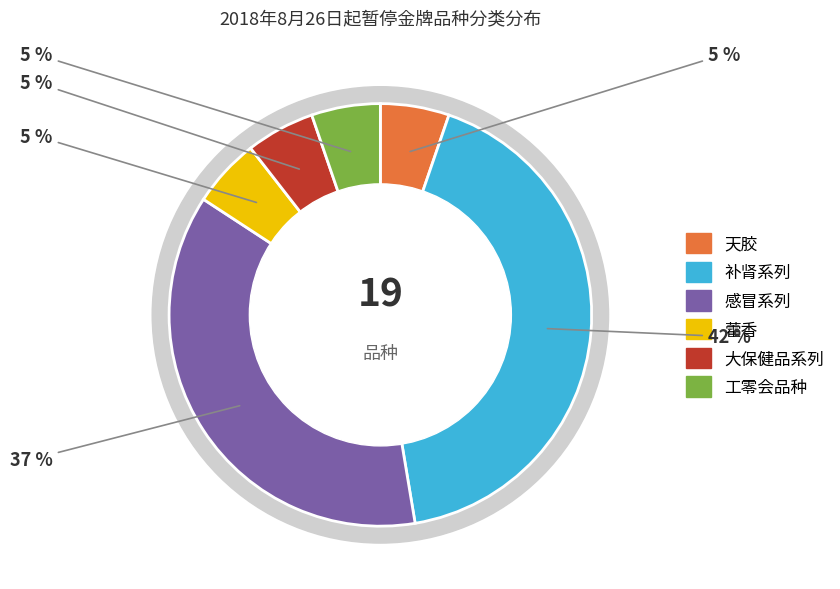

Combined, do 工零会品种 and 补肾系列 account for over 50%?

No